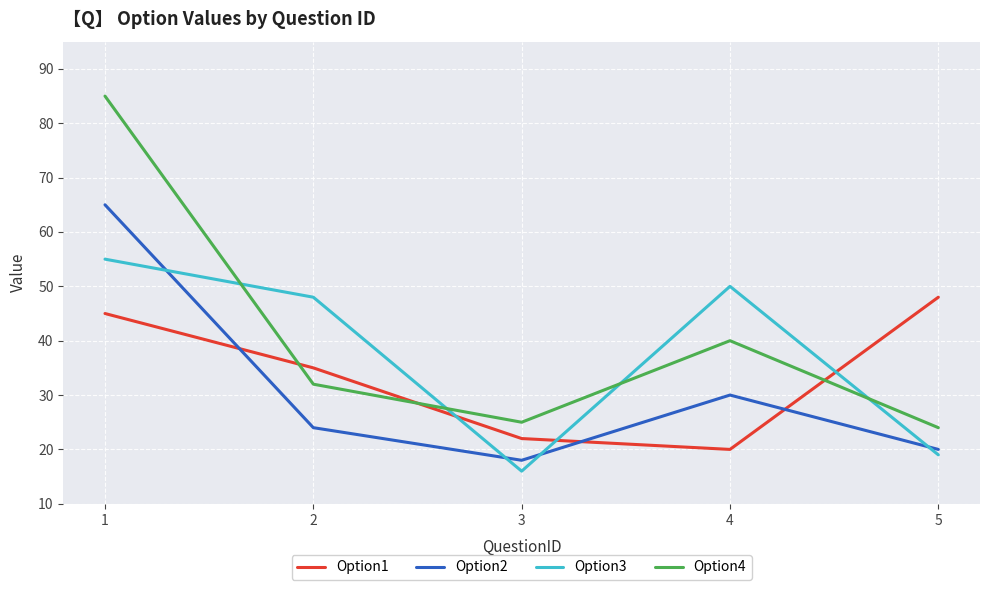

Which series has the largest range (max minus min)?

Option4